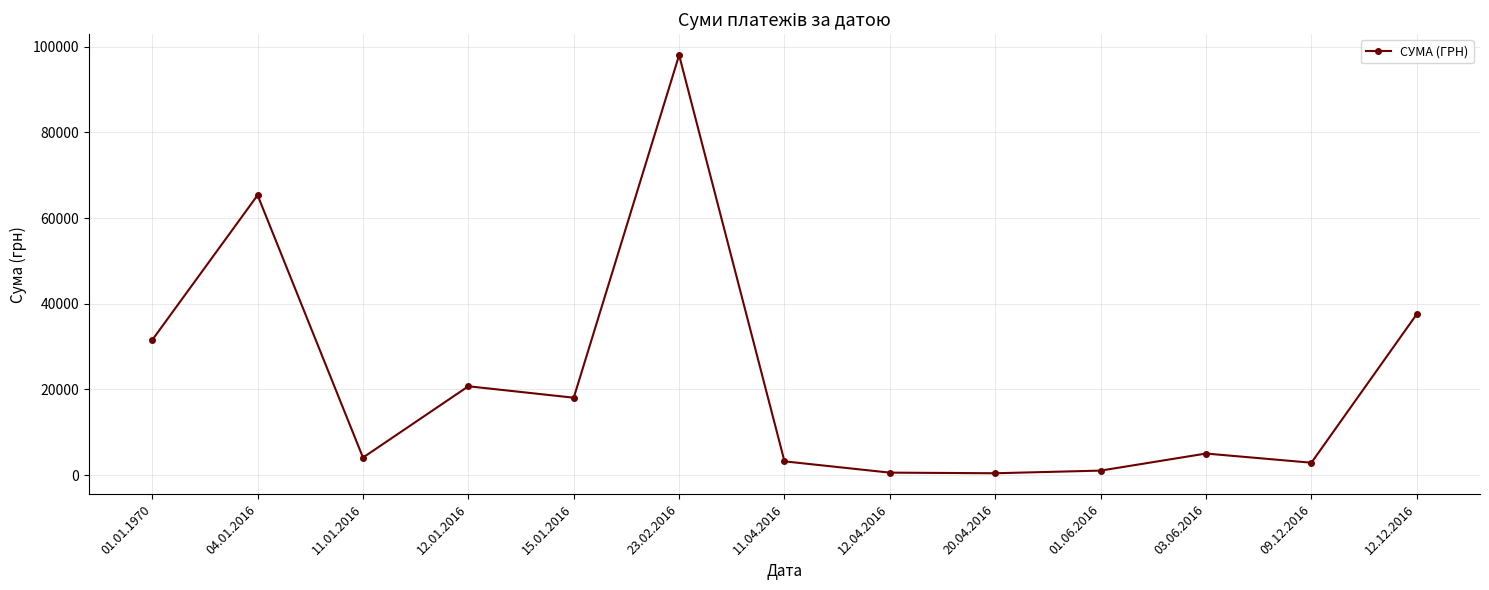

What is the label of the 7th point from the left?

11.04.2016